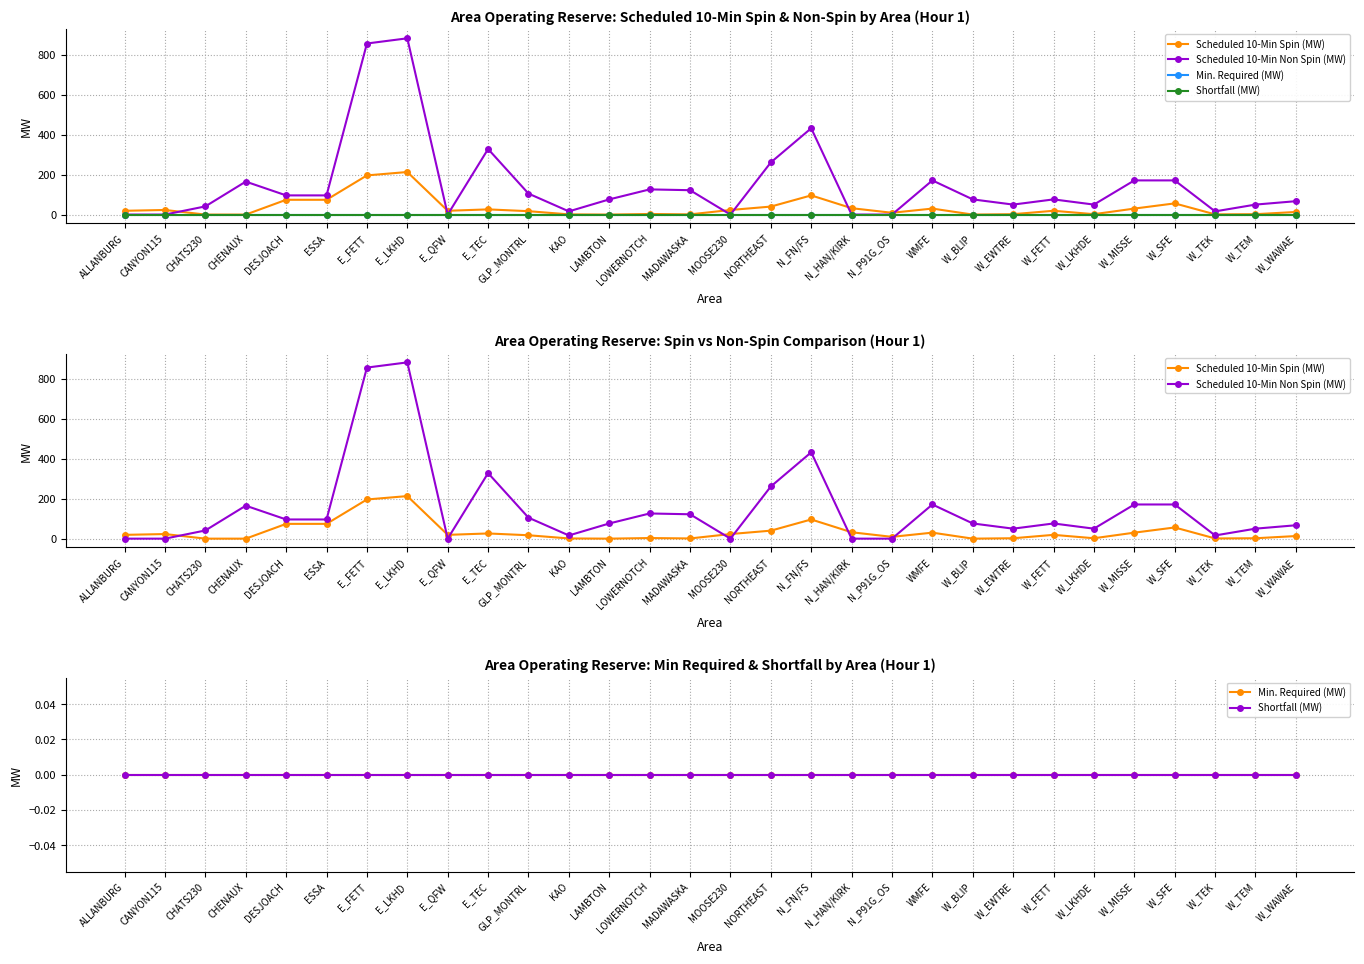

What value does the Scheduled 10-Min Spin (MW) series have at N_P91G_OS?

9